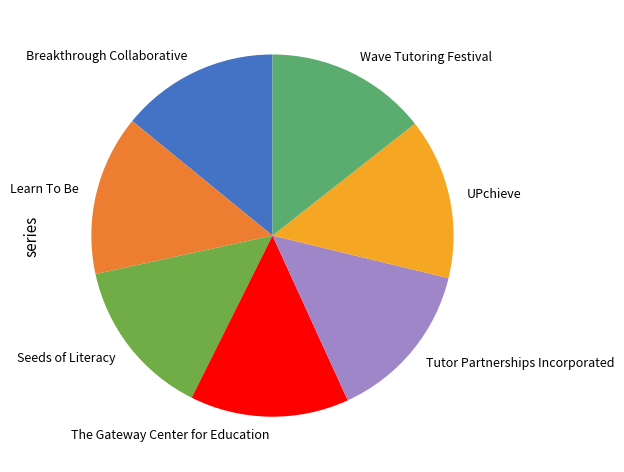

True or false: UPchieve accounts for 14% of the total.

True